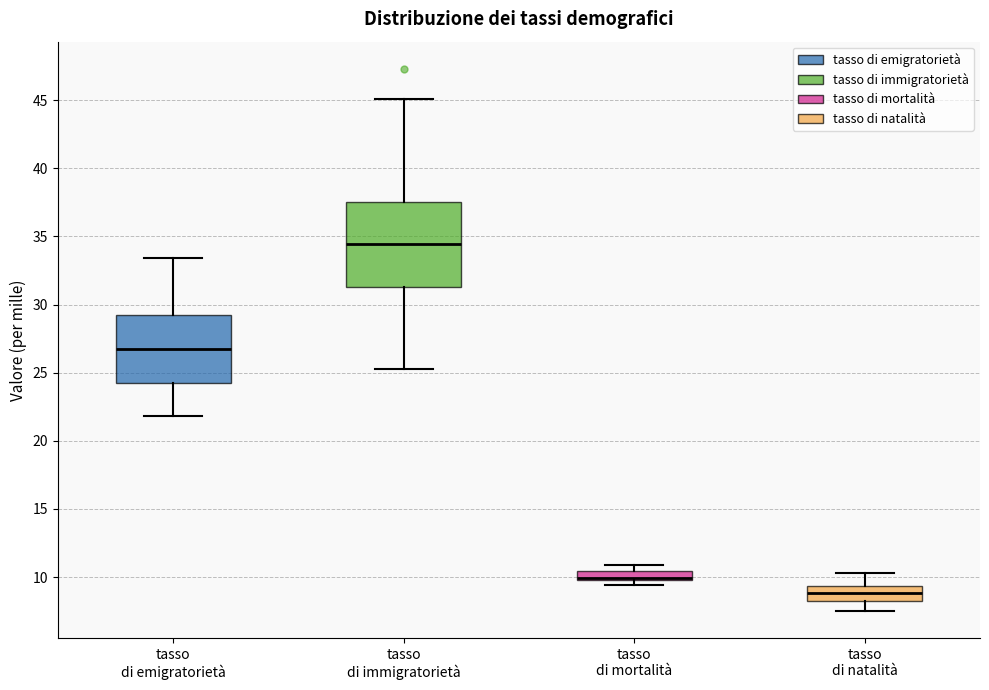

Where is the lower edge of the box for tasso di mortalità on the y-axis? The values are not printed on the chart, so give them approximately, as read against the axis.

10.0